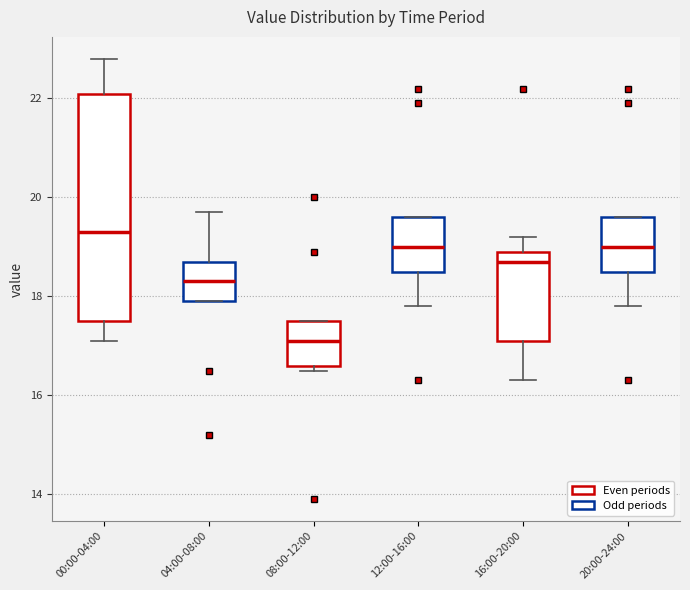

Which box's median line is the lowest?

08:00-12:00